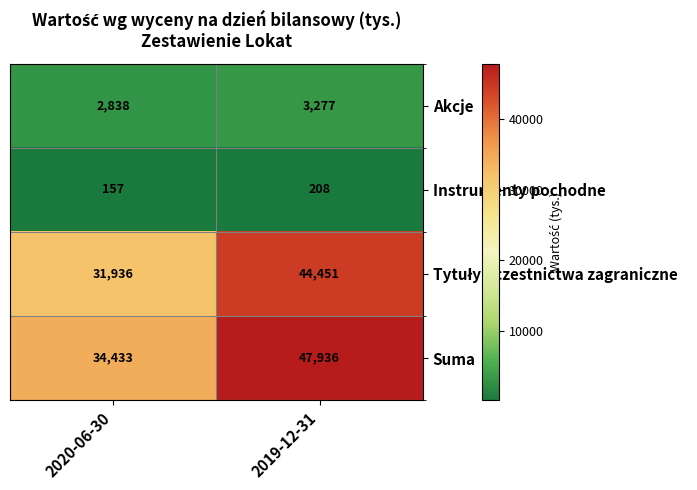

What value does the Akcje series have at 2020-06-30?

2838